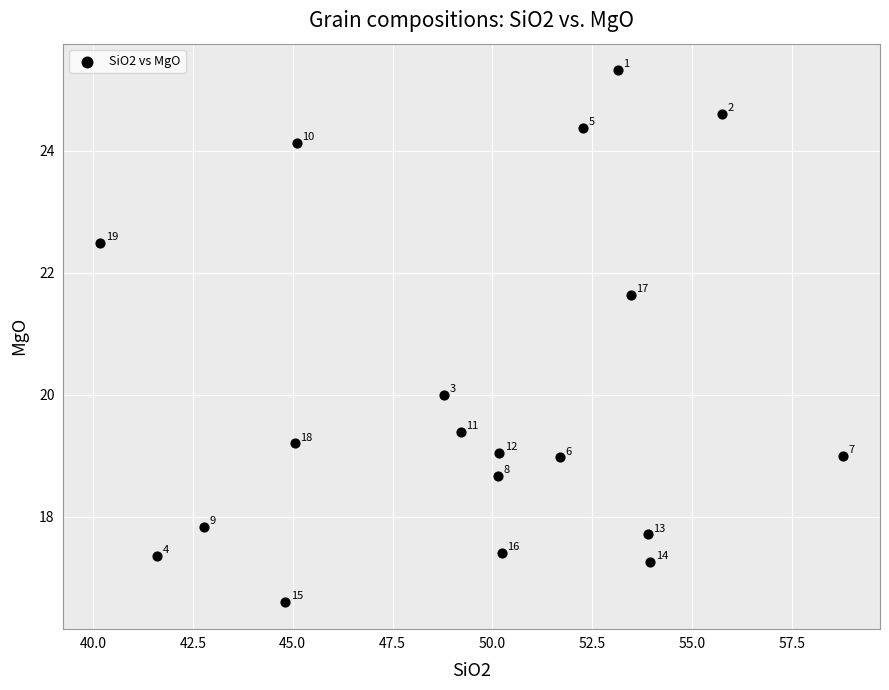

What is the range of X values (max minus min)?

18.6